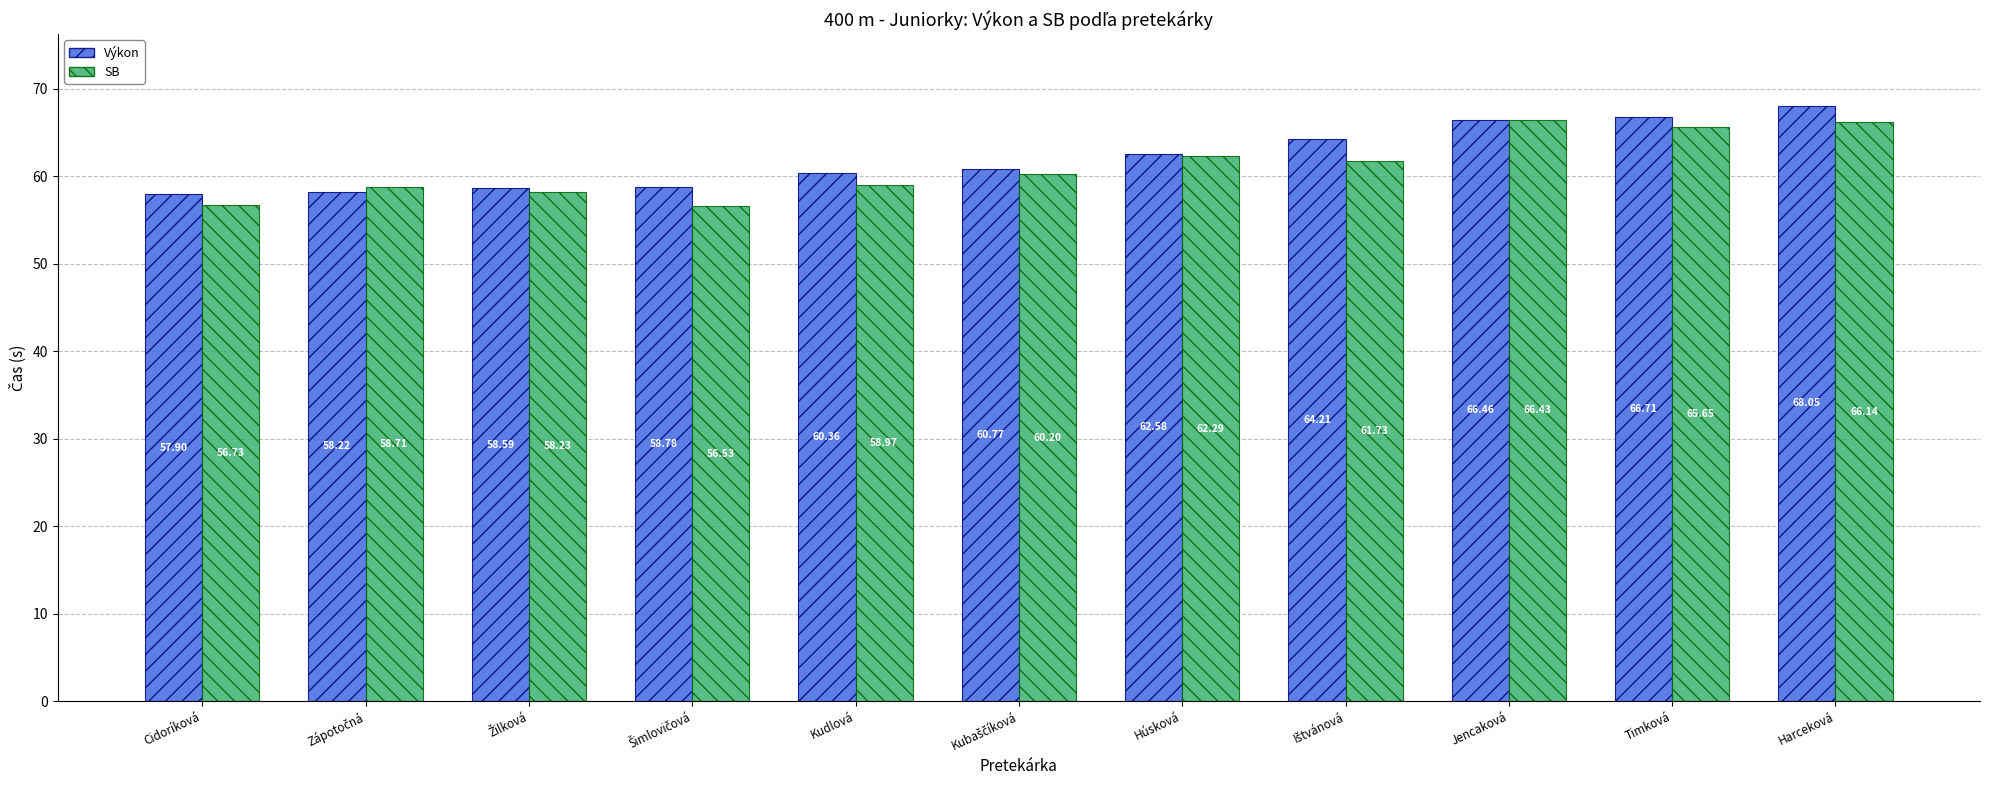

At which category does the chart reach its peak across all series?

Harceková